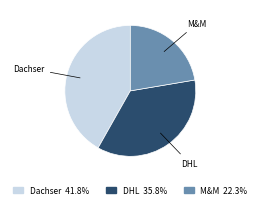

Combined, do Dachser 41.8% and M&M 22.3% account for over 50%?

Yes